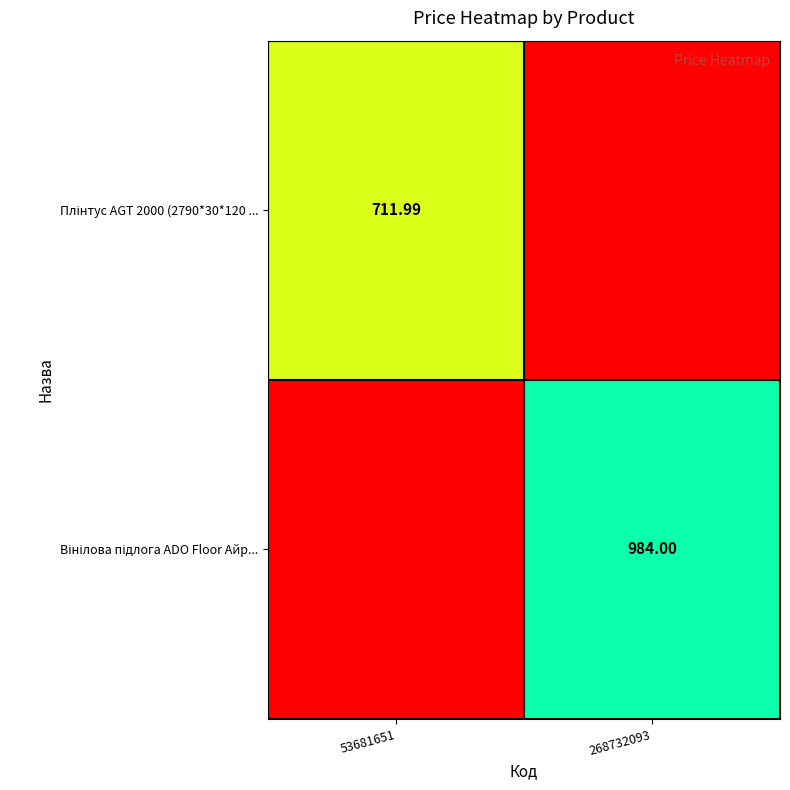

At 268732093, list the series in order from largest to smallest.

Вінілова підлога ADO Floor Айр..., Плінтус AGT 2000 (2790*30*120 ...